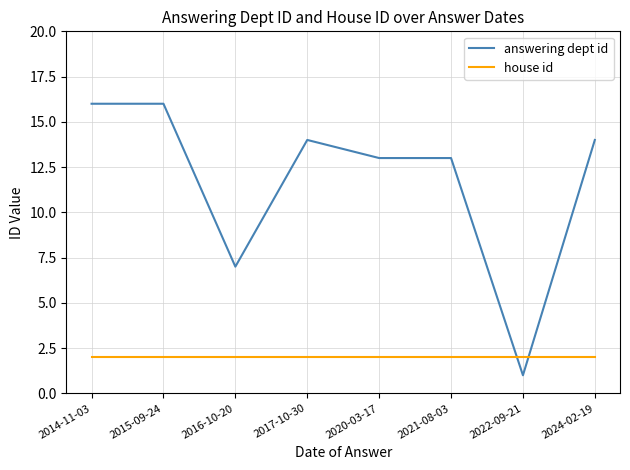

Reading left to right, extract all data points from this chart.

answering dept id: 2014-11-03=16	2015-09-24=16	2016-10-20=7	2017-10-30=14	2020-03-17=13	2021-08-03=13	2022-09-21=1	2024-02-19=14
house id: 2014-11-03=2	2015-09-24=2	2016-10-20=2	2017-10-30=2	2020-03-17=2	2021-08-03=2	2022-09-21=2	2024-02-19=2